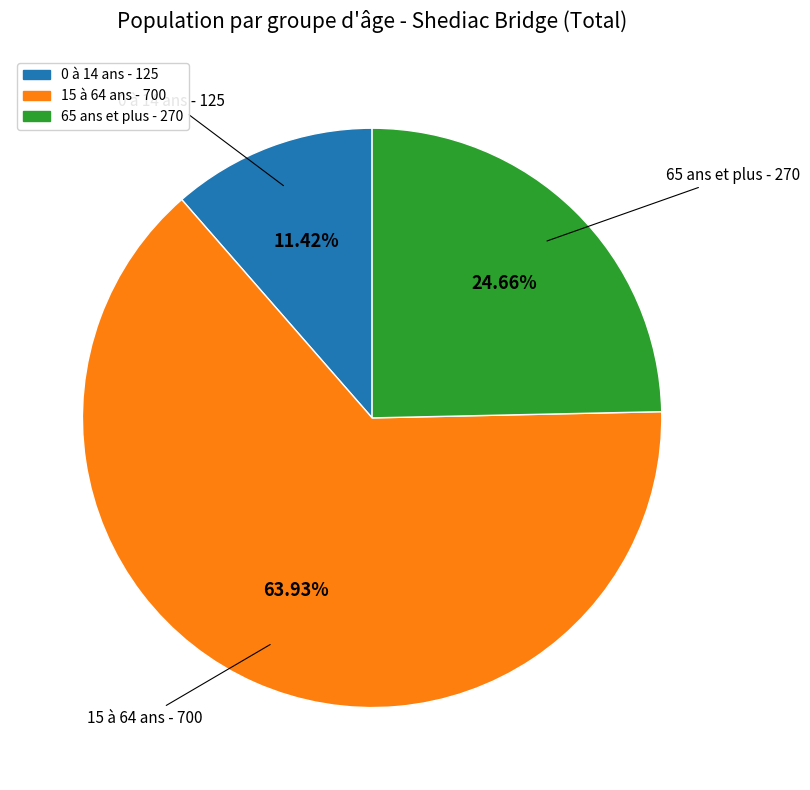

Combined, what portion of the pie is 15 à 64 ans and 0 à 14 ans?

75.3%